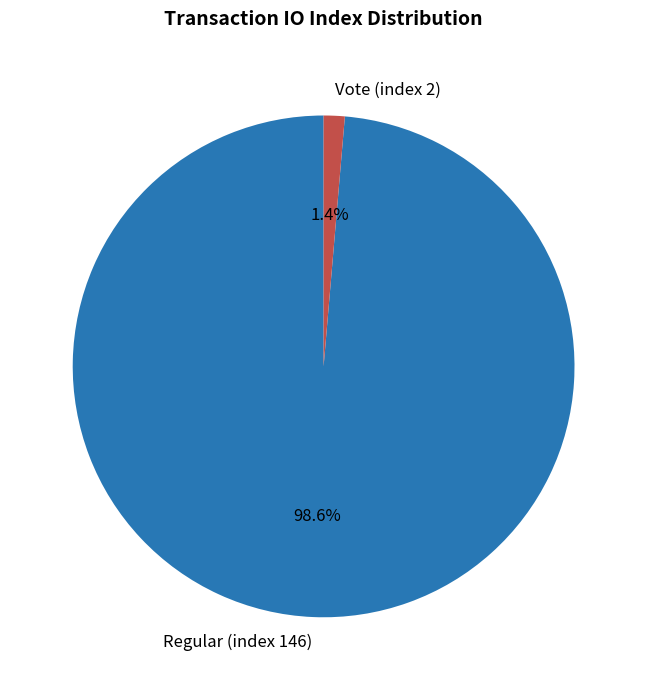

True or false: Regular (index 146) accounts for 99% of the total.

True